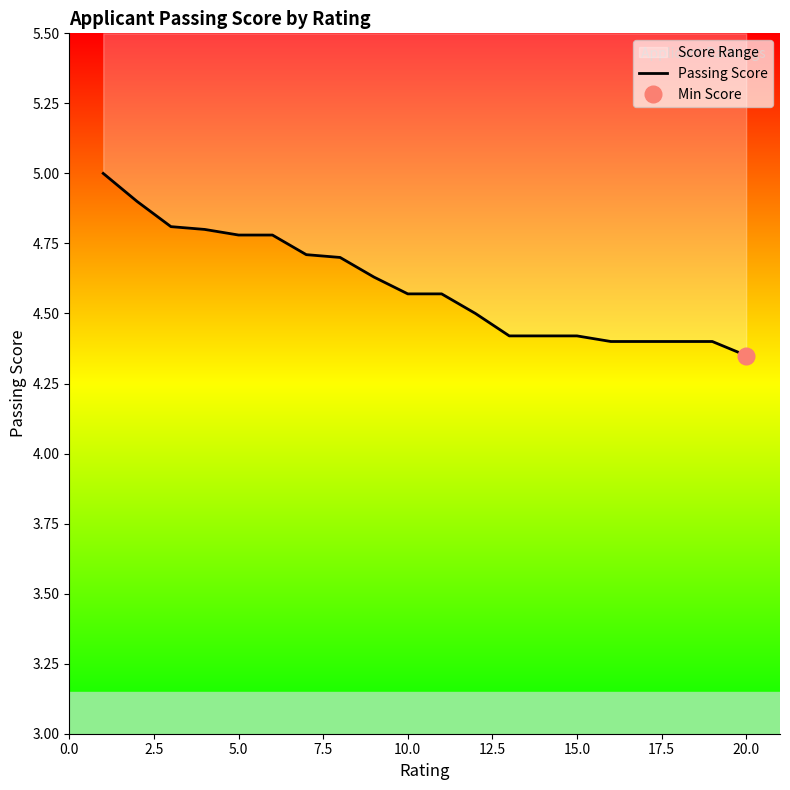

Is it true that the value at 20.0 is 8.1?

False